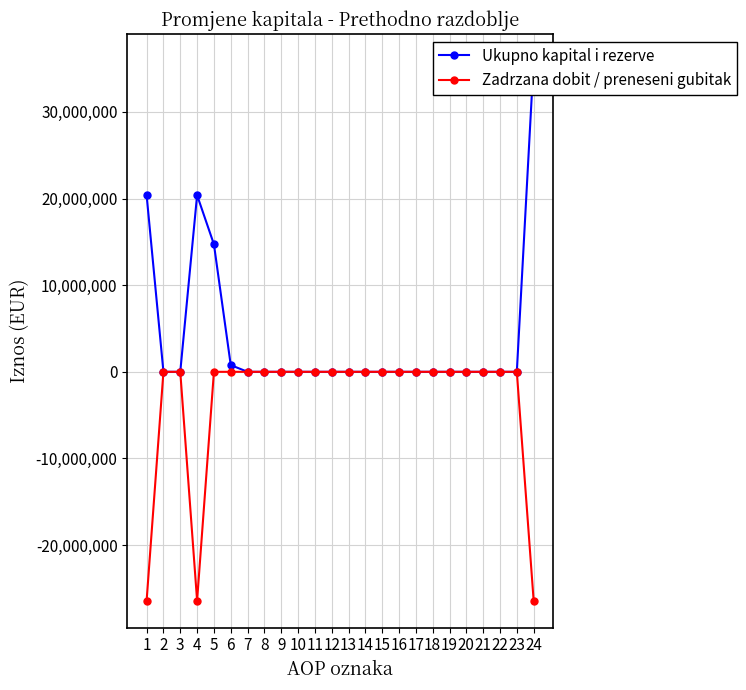

Is it true that Ukupno kapital i rezerve equals 0 at 10?

True